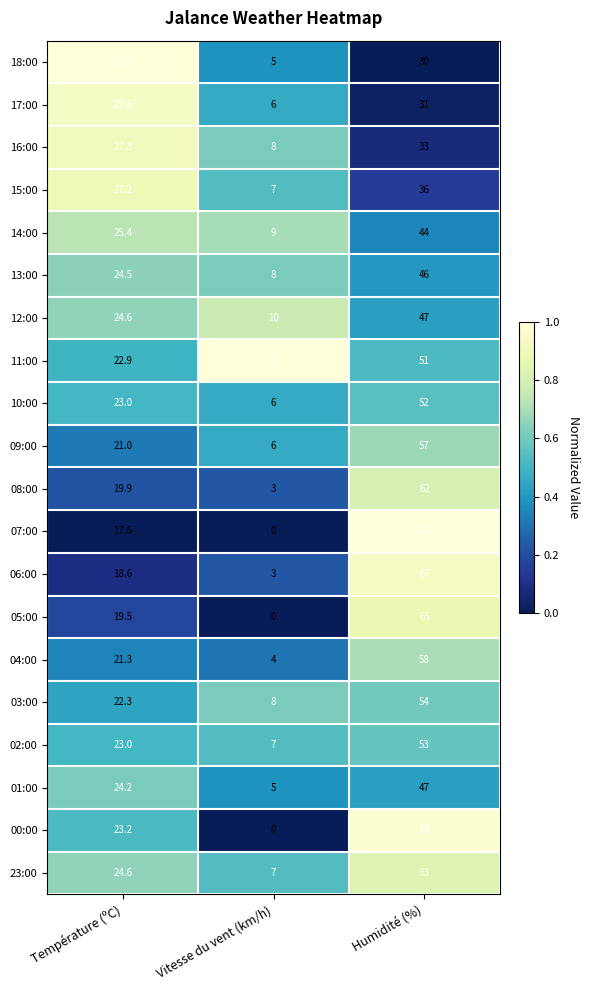

At which label does 00:00 first exceed 23?

Température (ºC)